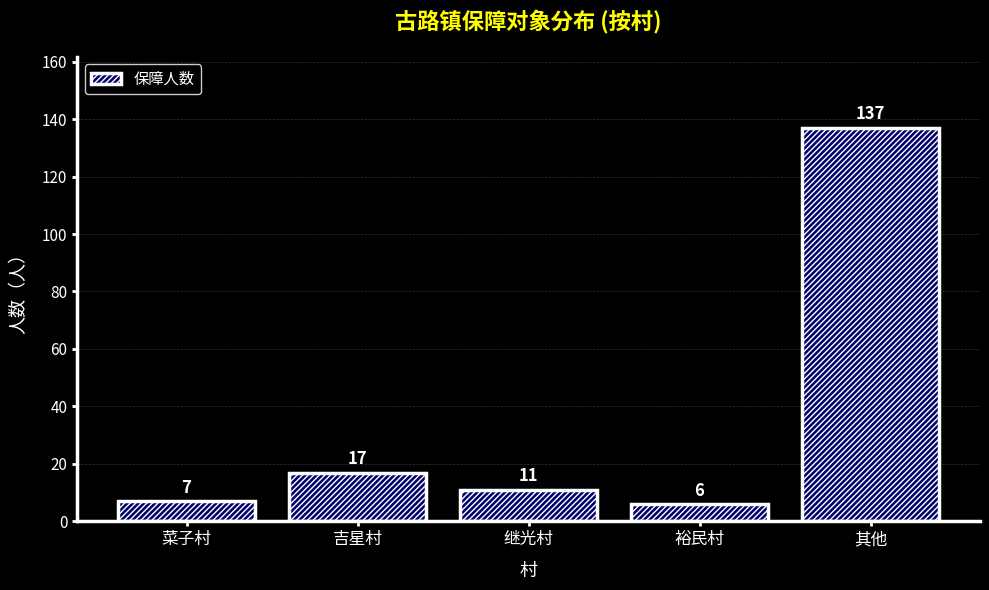

Reading left to right, transcribe all the data shown in this chart.

菜子村=7	吉星村=17	继光村=11	裕民村=6	其他=137